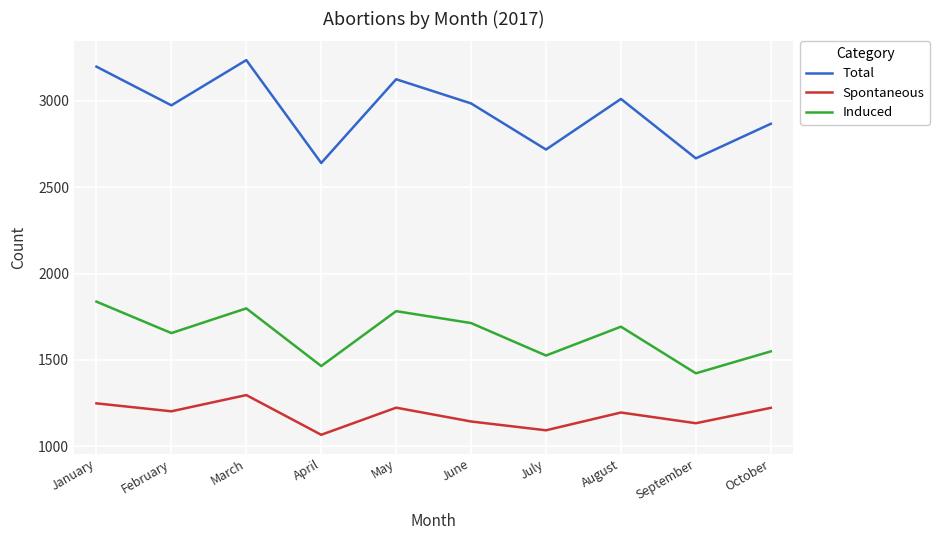

The Total series shows 3955 at June. True or false?

False